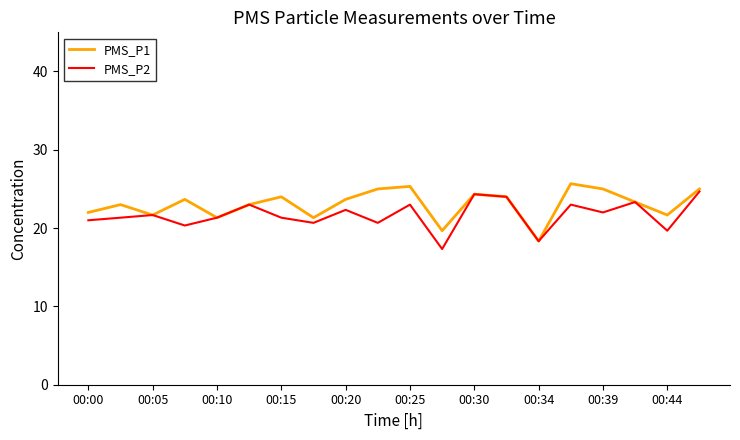

What is the lowest value of the PMS_P1 series?

18.3